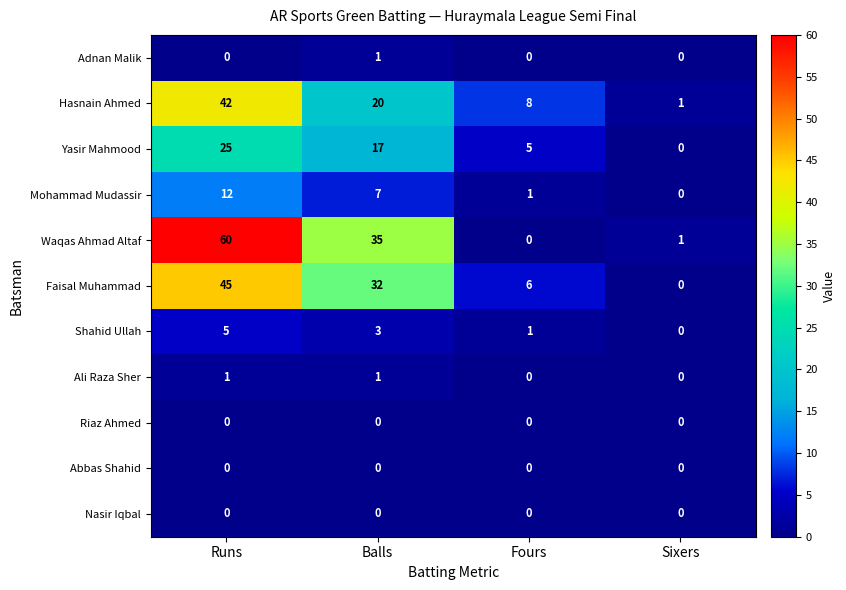

The value of Ali Raza Sher at Fours is 0. True or false?

True